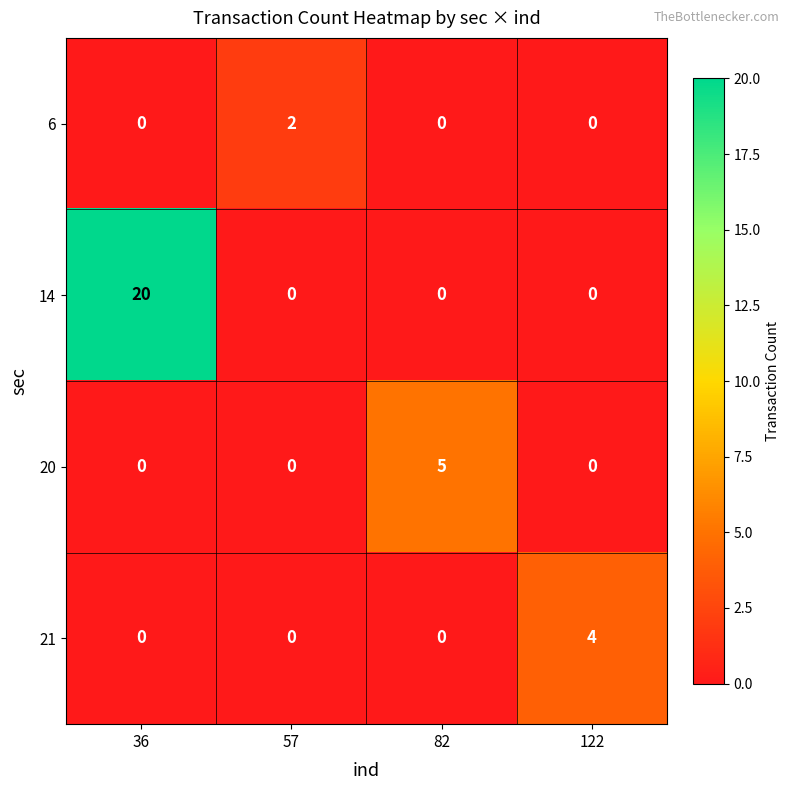

Reading left to right, list all the values displayed in this chart.

6: 0	2	0	0
14: 20	0	0	0
20: 0	0	5	0
21: 0	0	0	4